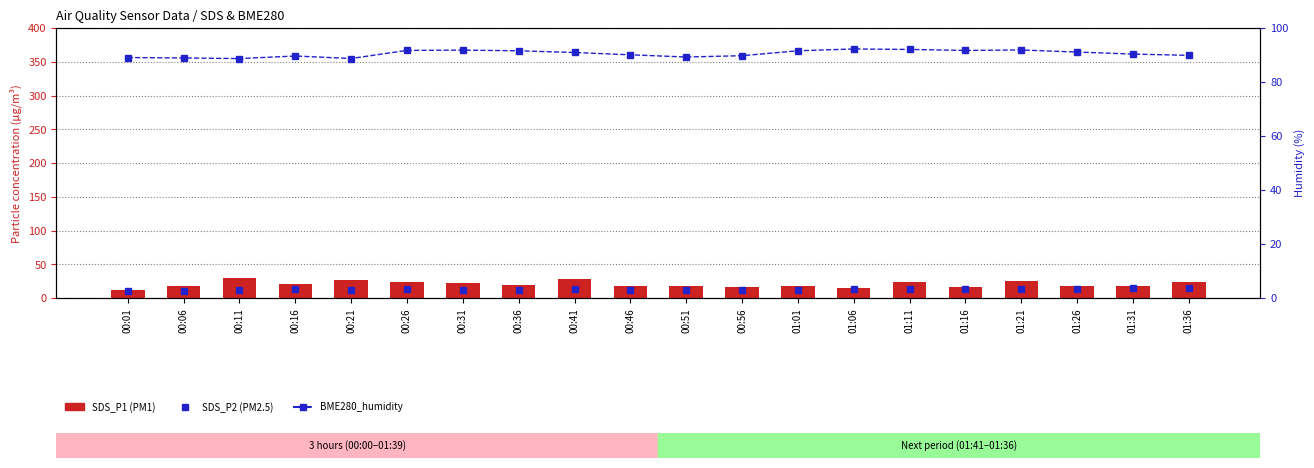

Are the bars horizontal?

No